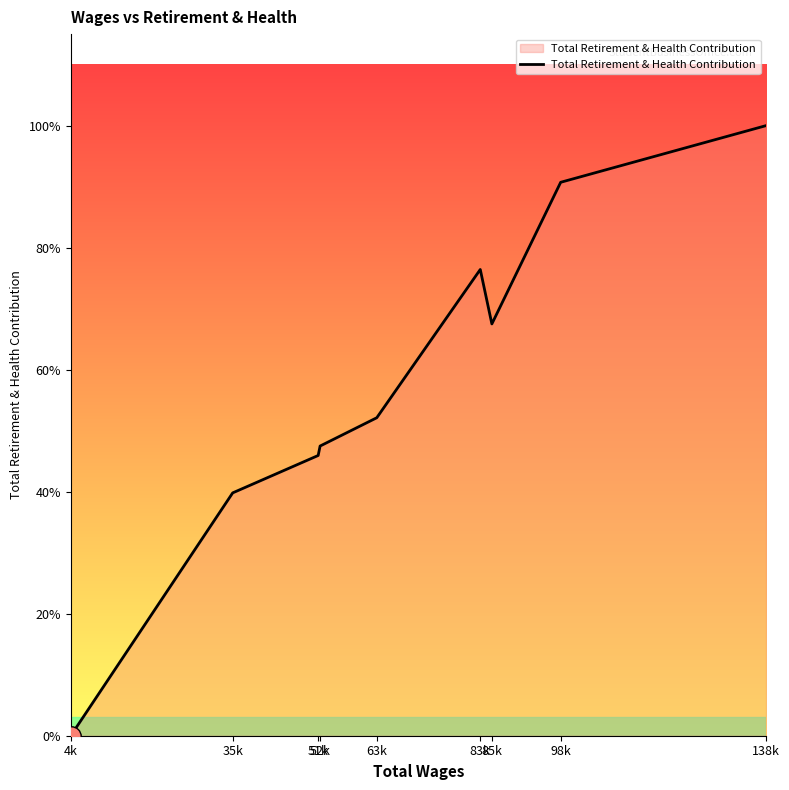

Rank the categories by value from highest to lowest.

138k, 98k, 83k, 85k, 63k, 52k, 51k, 35k, 4k